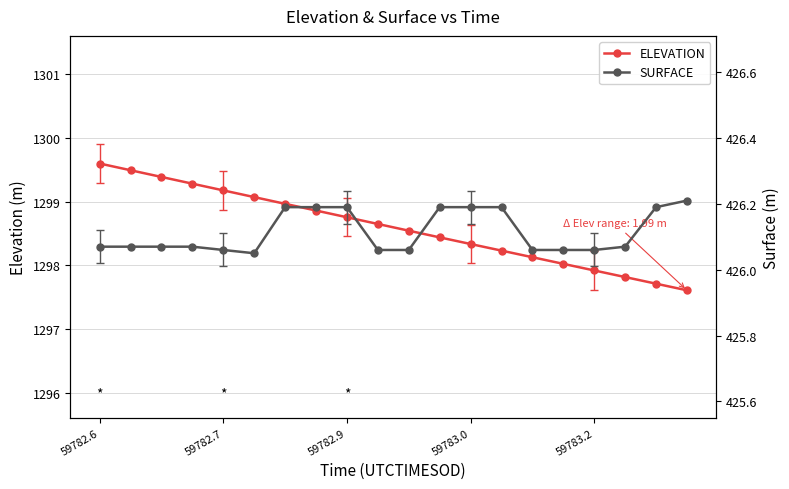

How many lines are shown in the chart?

2